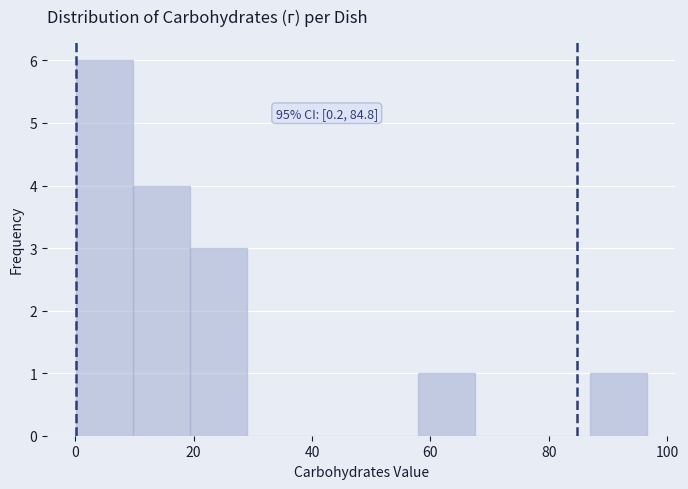

Over which range of the x-axis is the bar tallest?

0 to 10